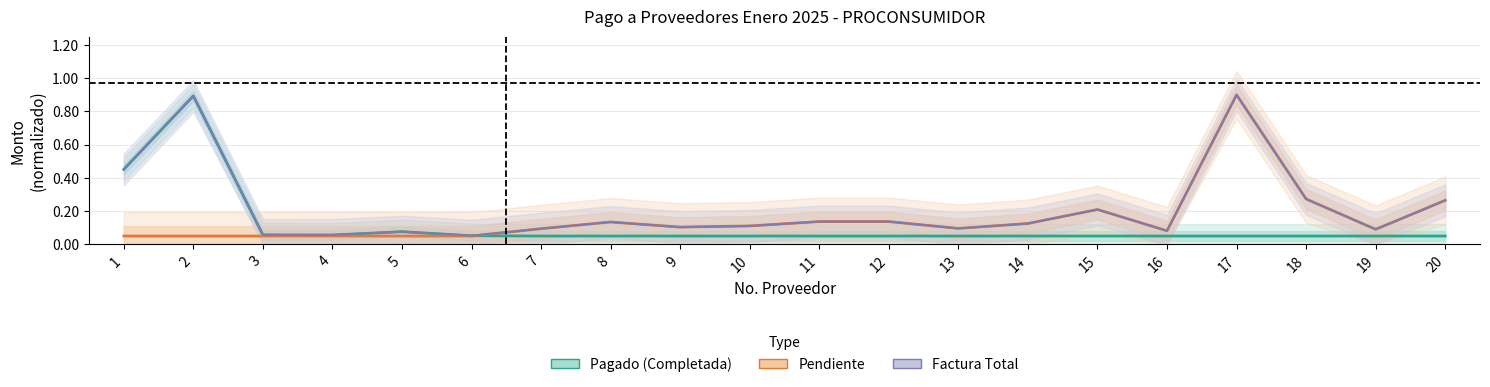

True or false: Factura Total and Pagado (Completada) cross at least once.

False